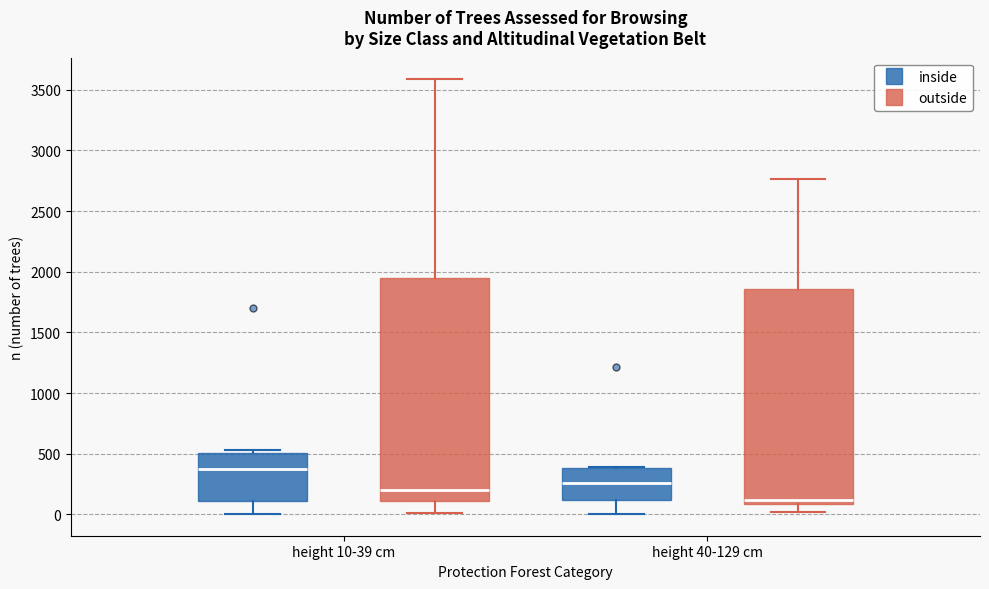

Comparing the boxes themselves (not the whiskers), which one is the tallest?

height 10-39 cm (outside)